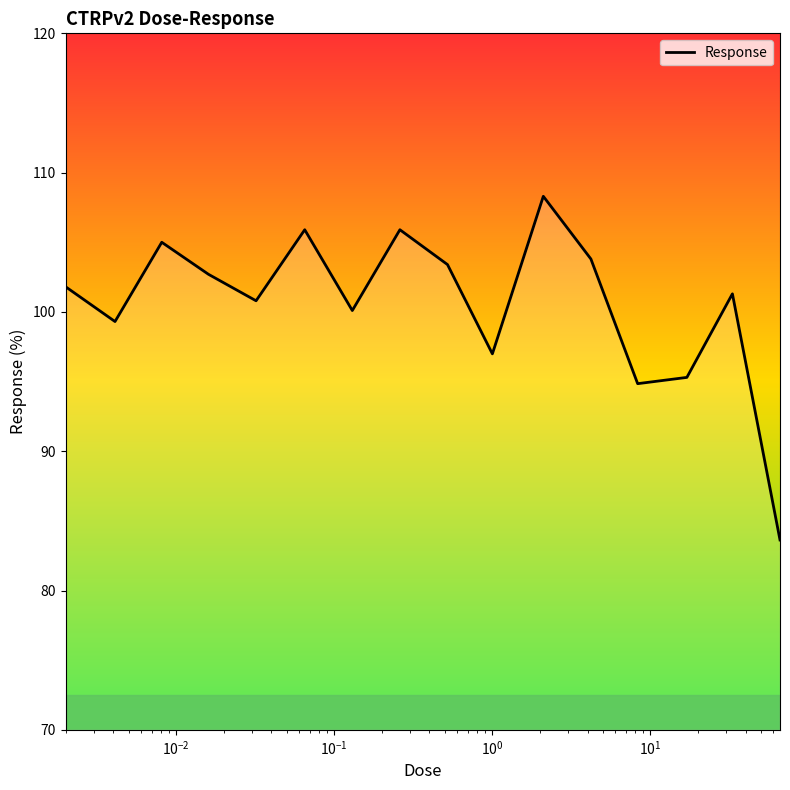

What is the smallest value displayed?

83.6